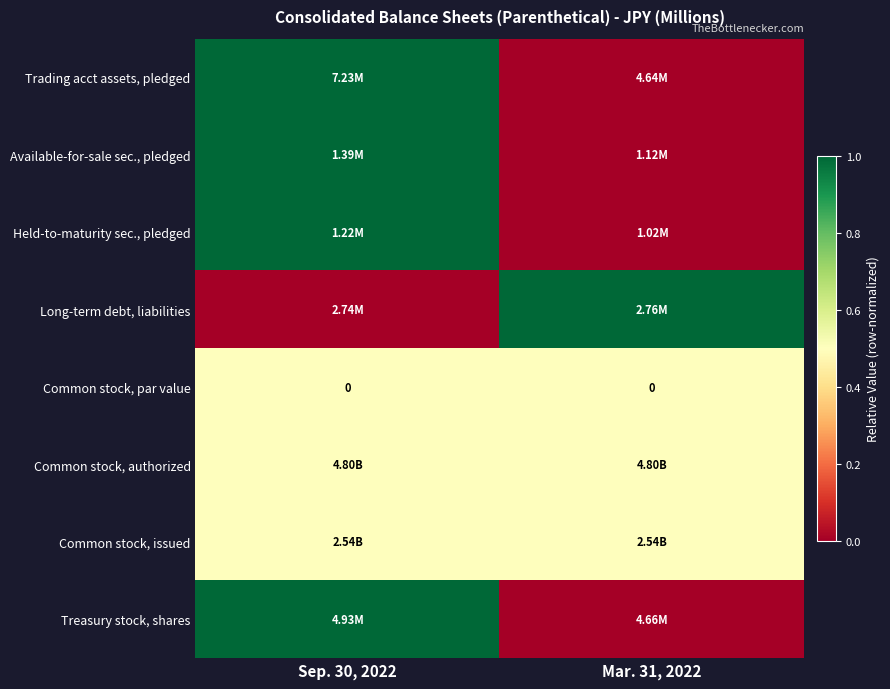

What is the maximum value shown in the chart?

1.0